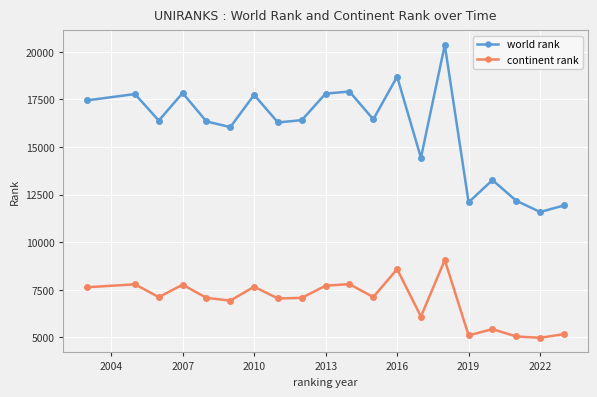

True or false: world rank and continent rank intersect in this chart.

False